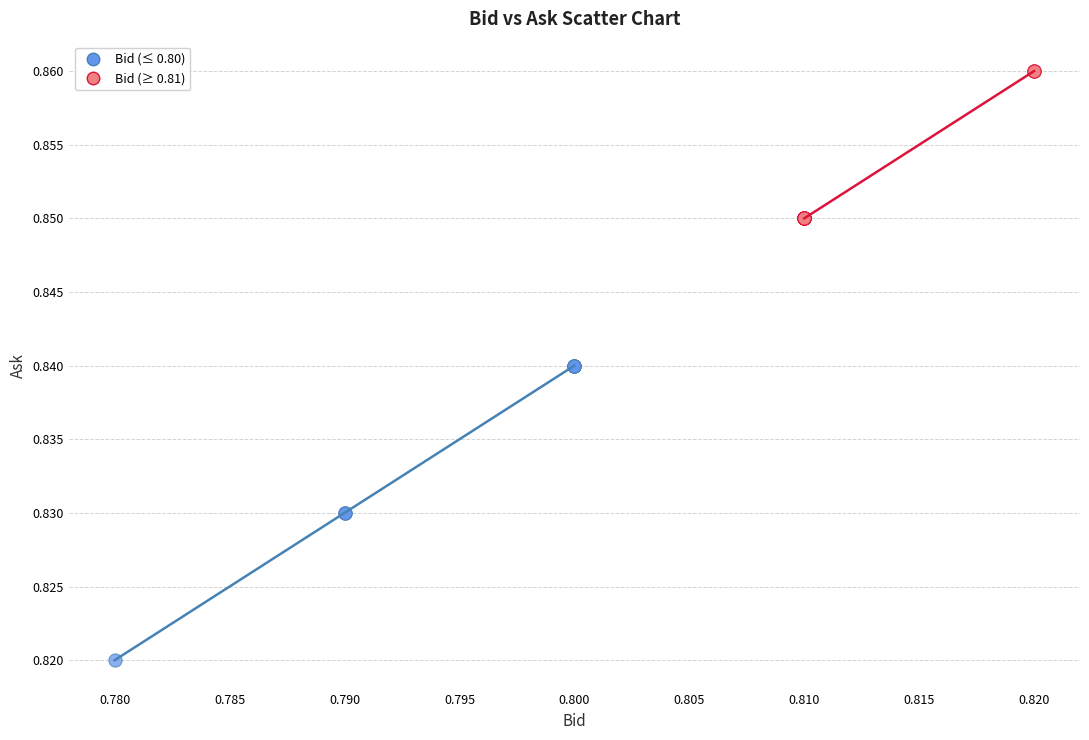

Which series contains the lowest Y value?

Bid (≤ 0.80)